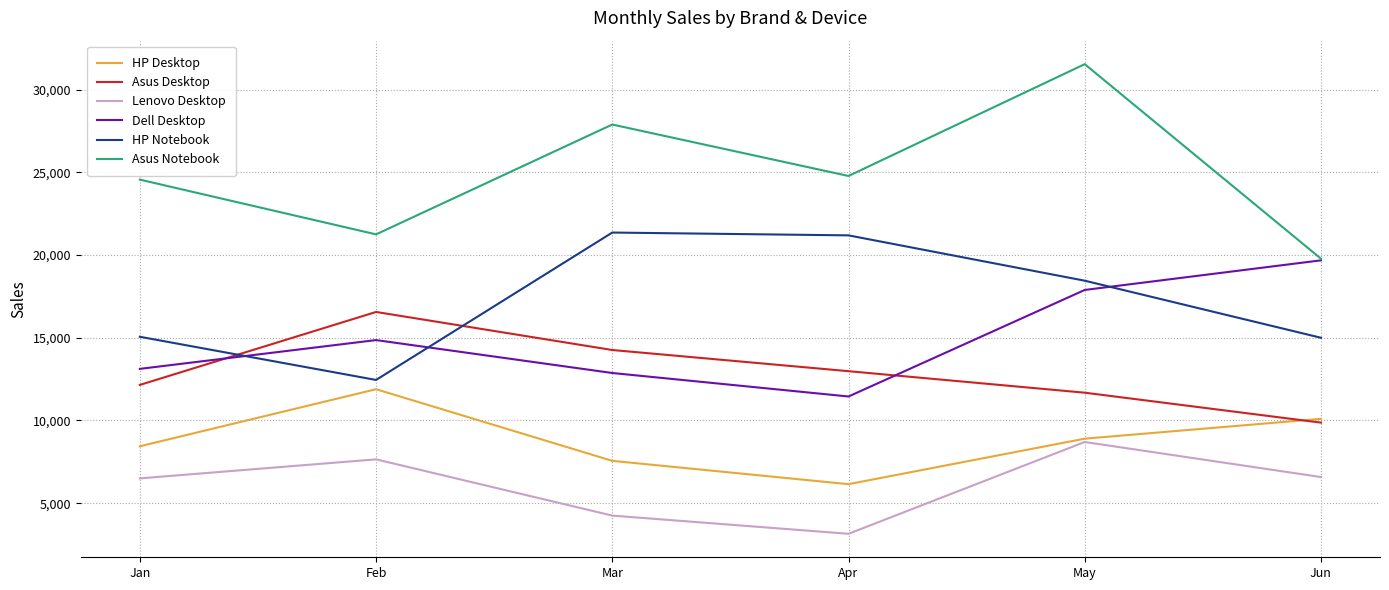

What is the total value across all series at May?

97160